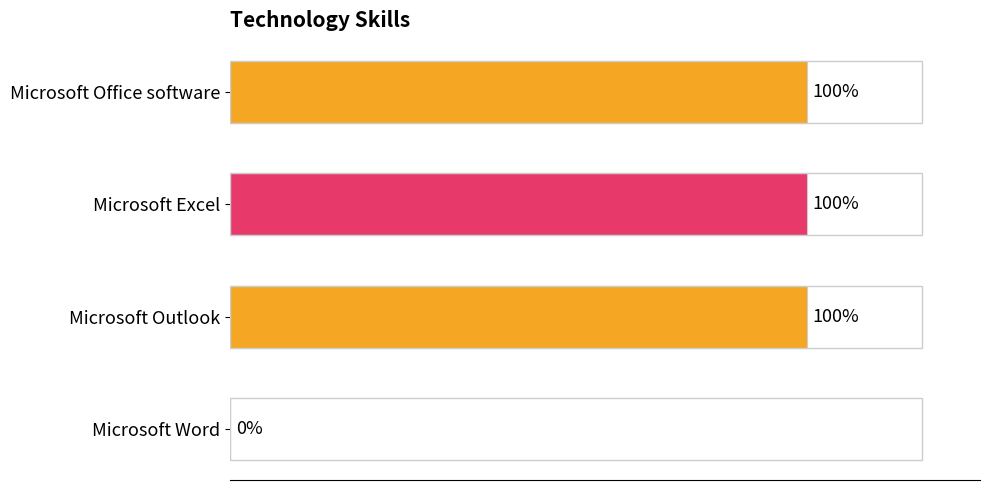

Are the bars horizontal?

Yes